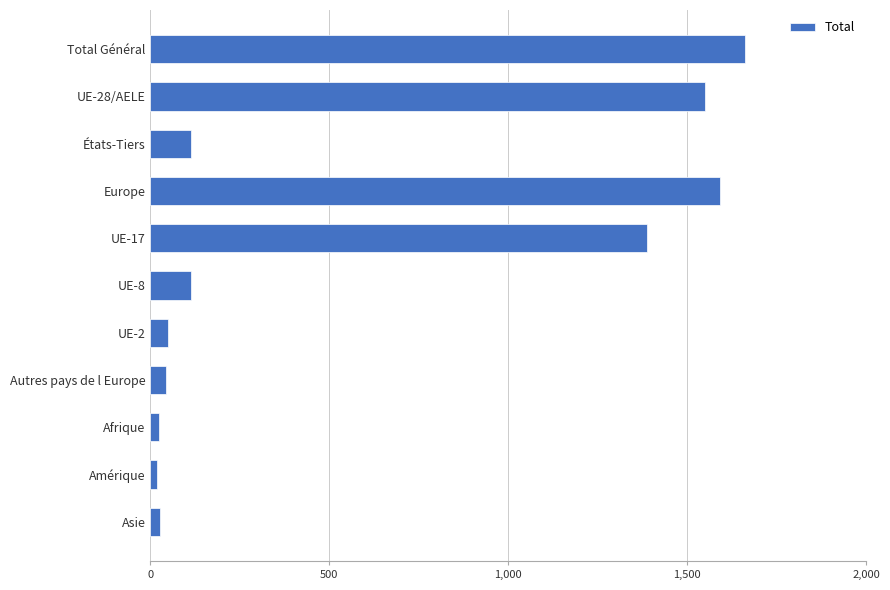

How many distinct data groups are displayed?

1